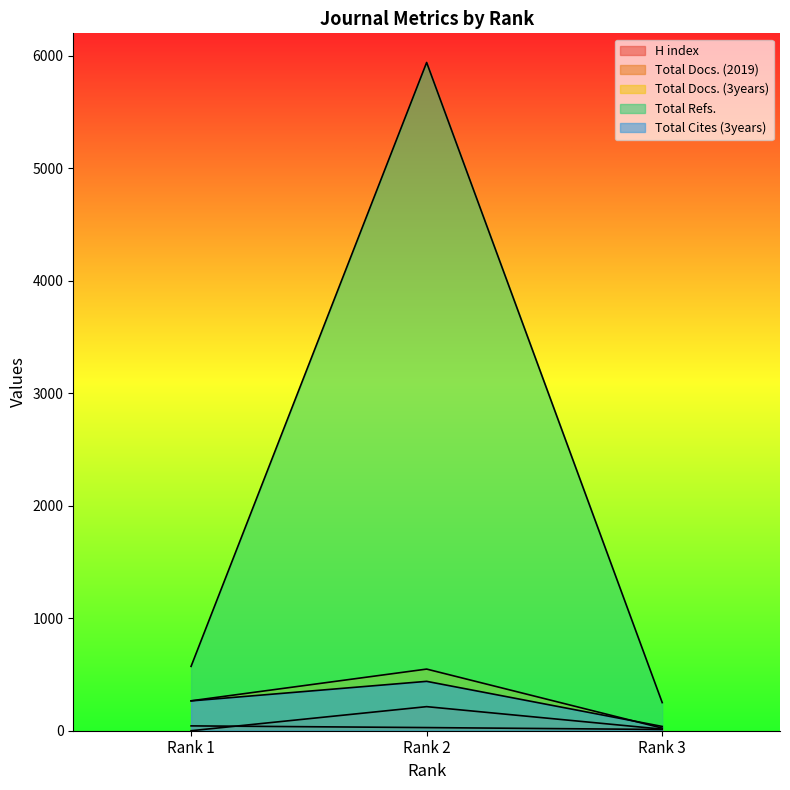

Which series has the widest spread of values?

Total Refs.